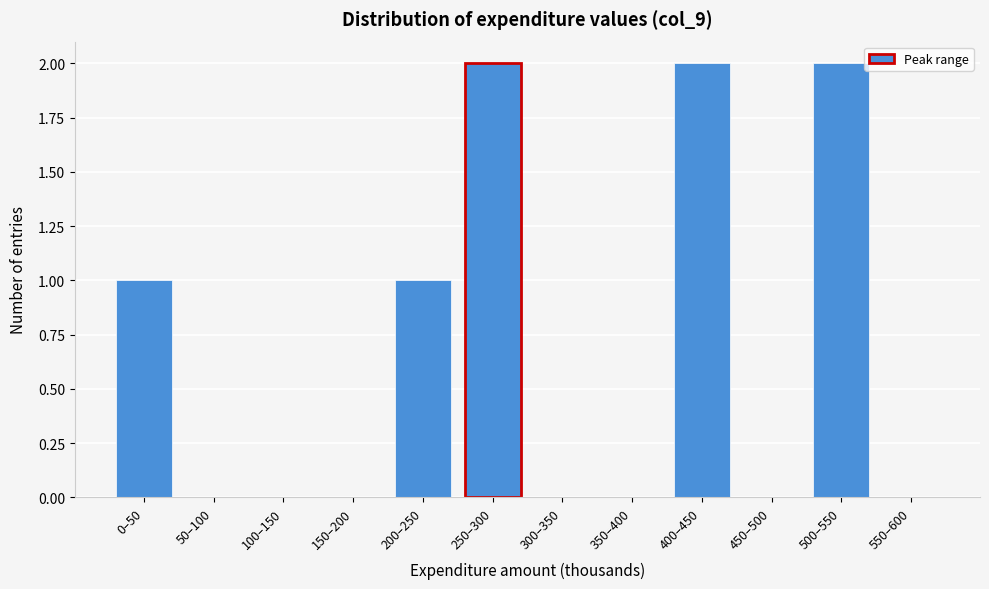

Reading left to right, what are all the values shown in this chart?

0–50=1	50–100=0	100–150=0	150–200=0	200–250=1	250–300=2	300–350=0	350–400=0	400–450=2	450–500=0	500–550=2	550–600=0